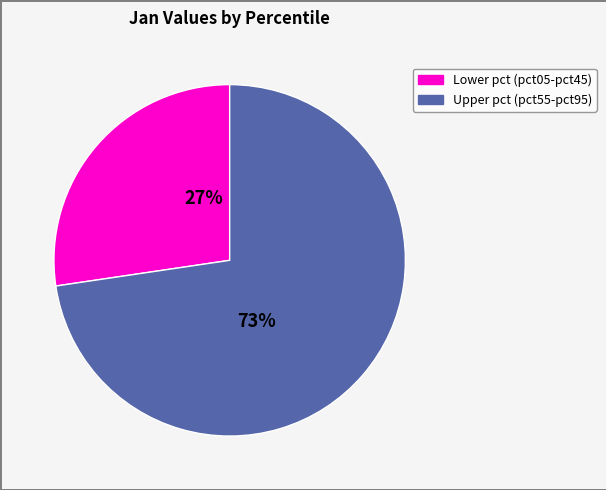

Count the number of slices in the pie.

2